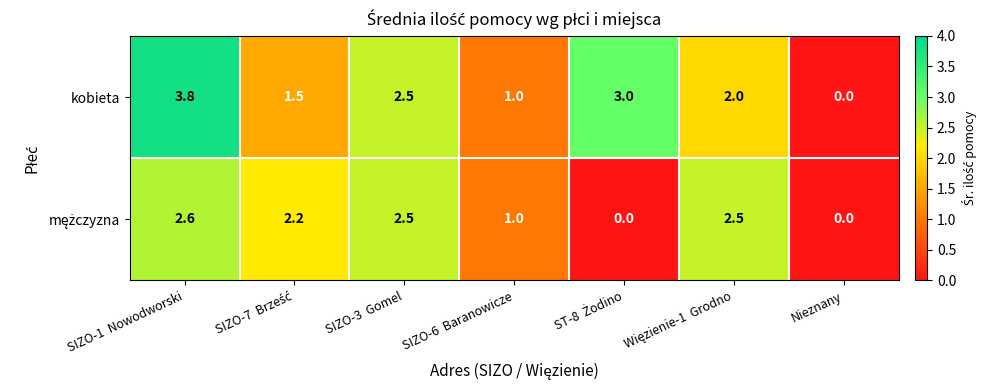

At how many categories does at least one series exceed 2?

5